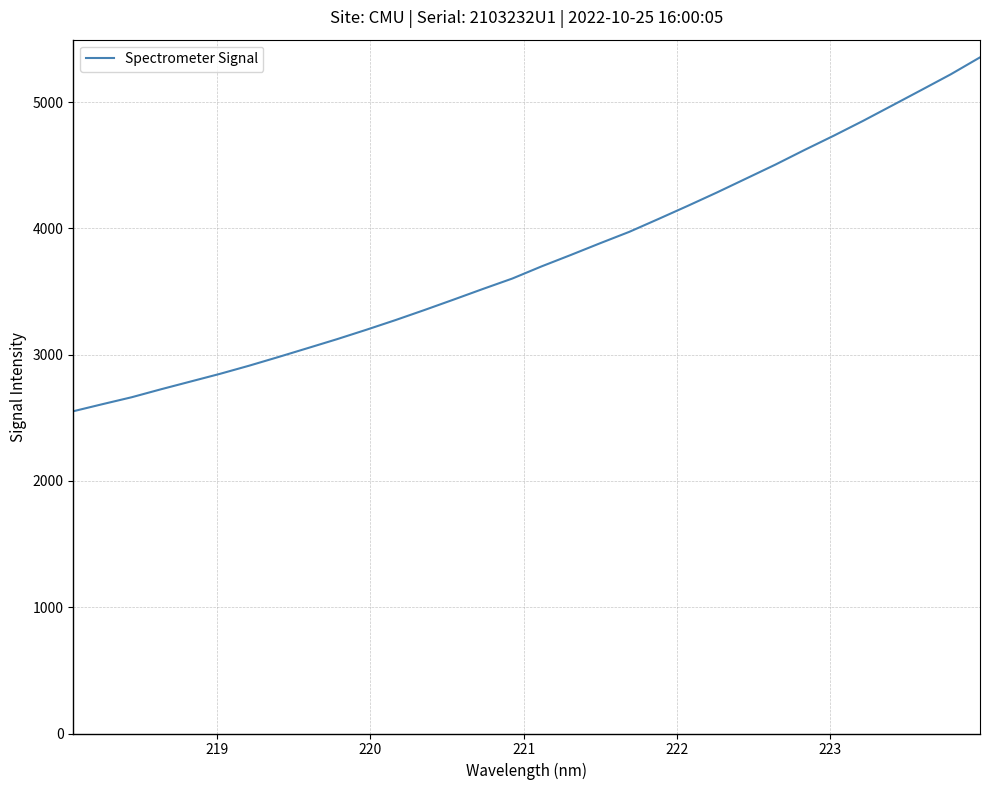

What is the difference between the maximum and minimum values?

2802.3